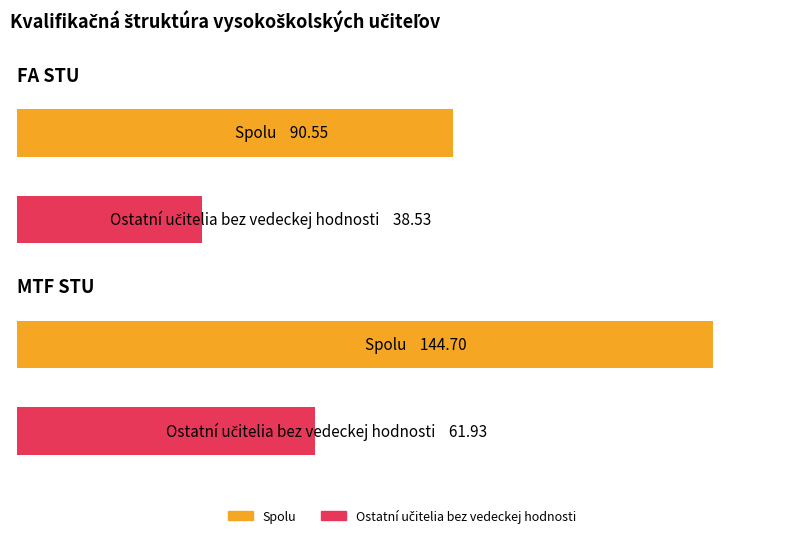

How many groups of bars are there?

2